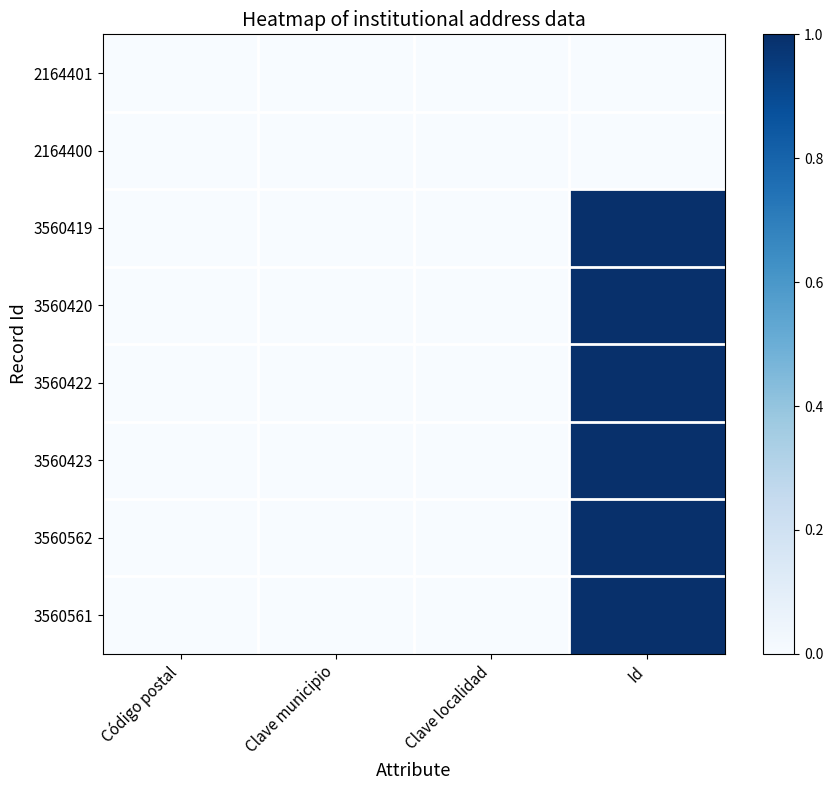

At which category is the sum across all series the highest?

Id